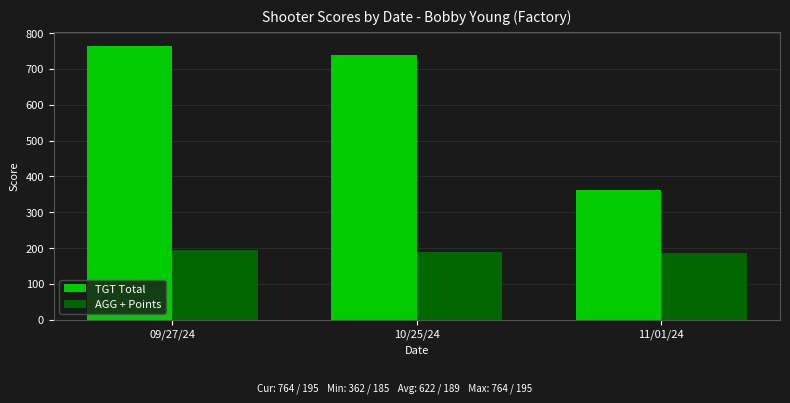

Reading left to right, list all the values displayed in this chart.

TGT Total: 764	740	362
AGG + Points: 195	189	185